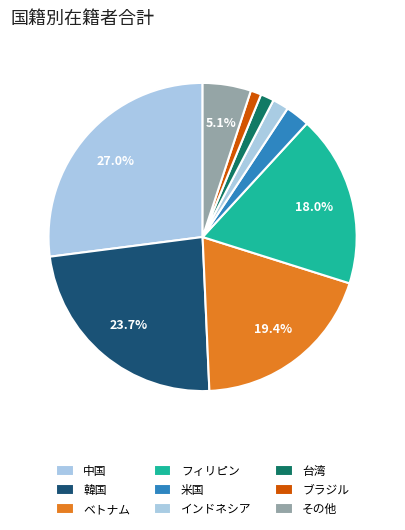

What percentage is the 米国 slice, to the nearest percent?

3%